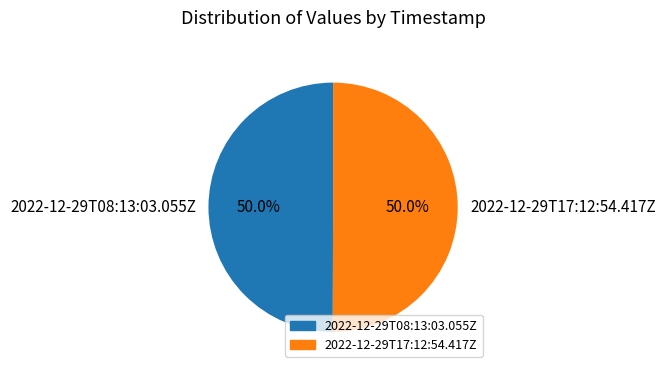

How many slices are in this pie chart?

2